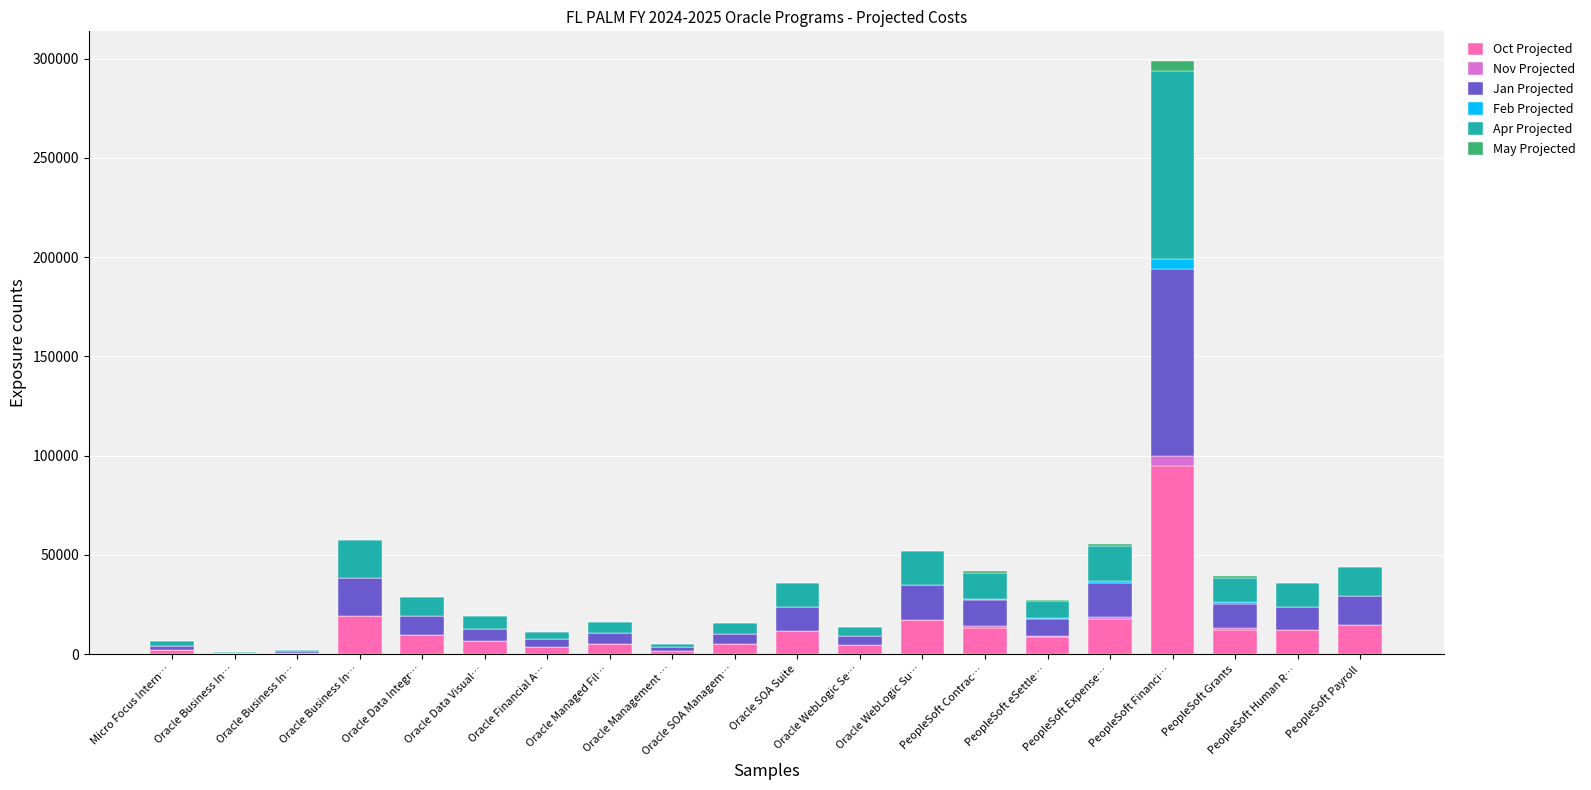

What is the total value across all series at Oracle SOA Managem…?

15503.0